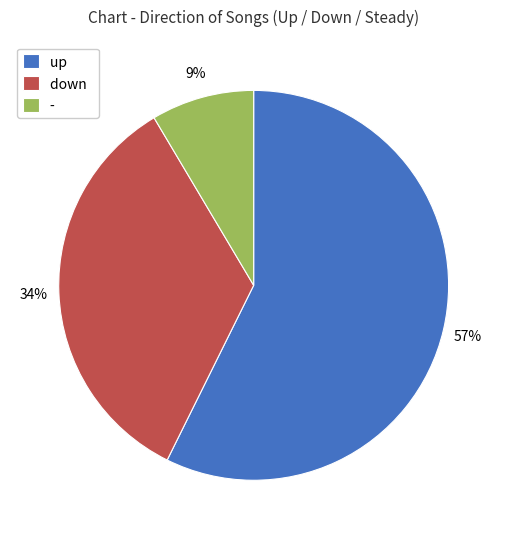

How many segments does this pie chart have?

3